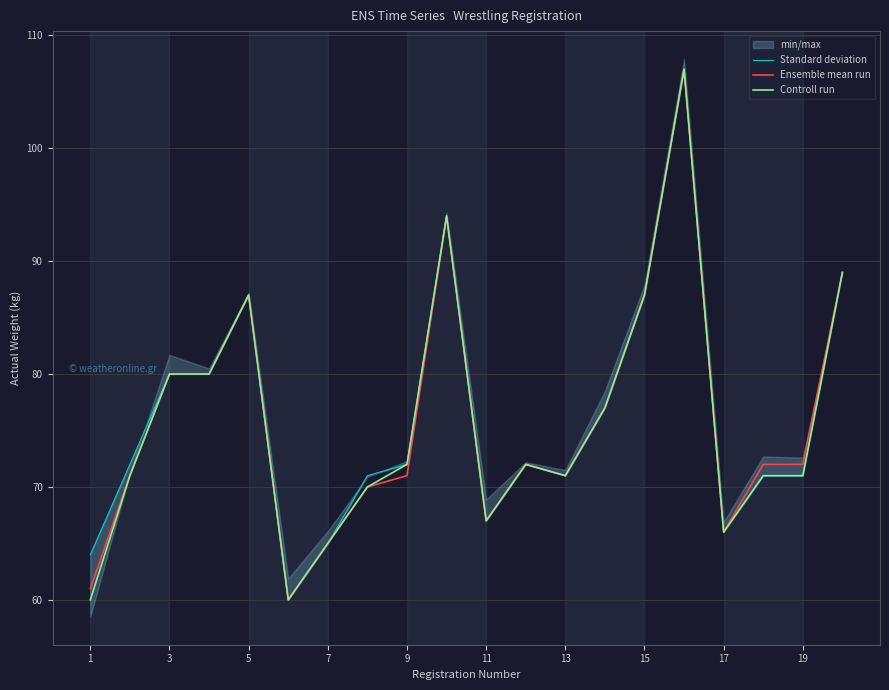

True or false: Controll run has a value of 87 at 5.

True